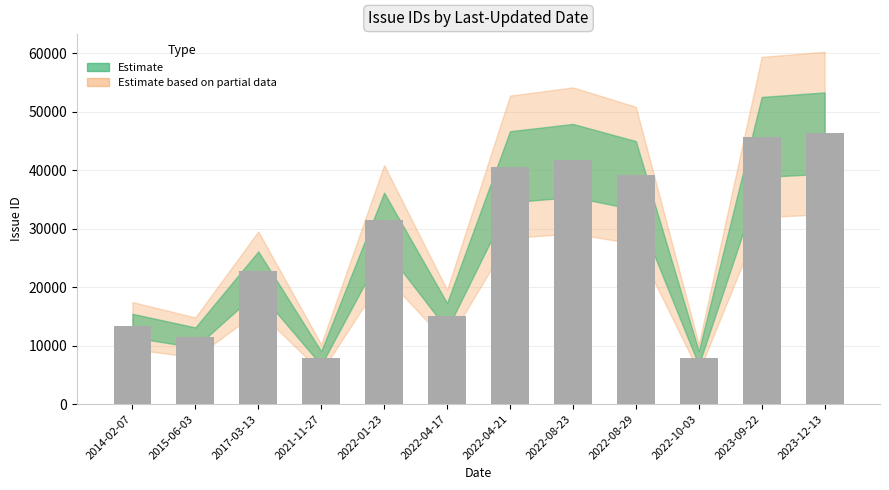

What is the change in value from 2022-04-17 to 2023-09-22?

+30633